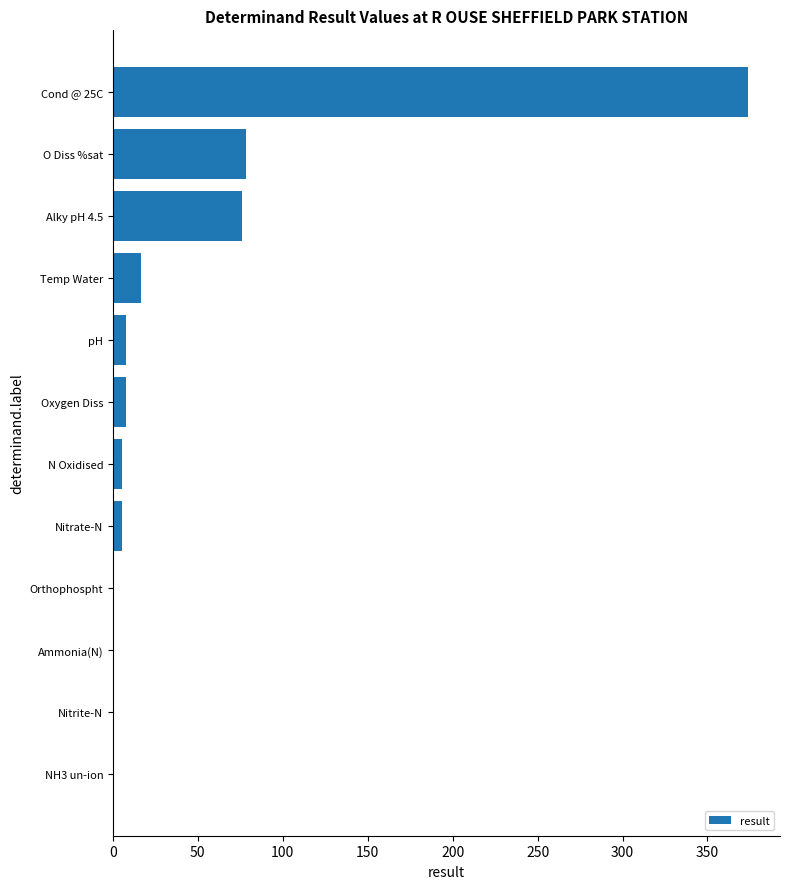

Which category has the highest value across all series?

Cond @ 25C